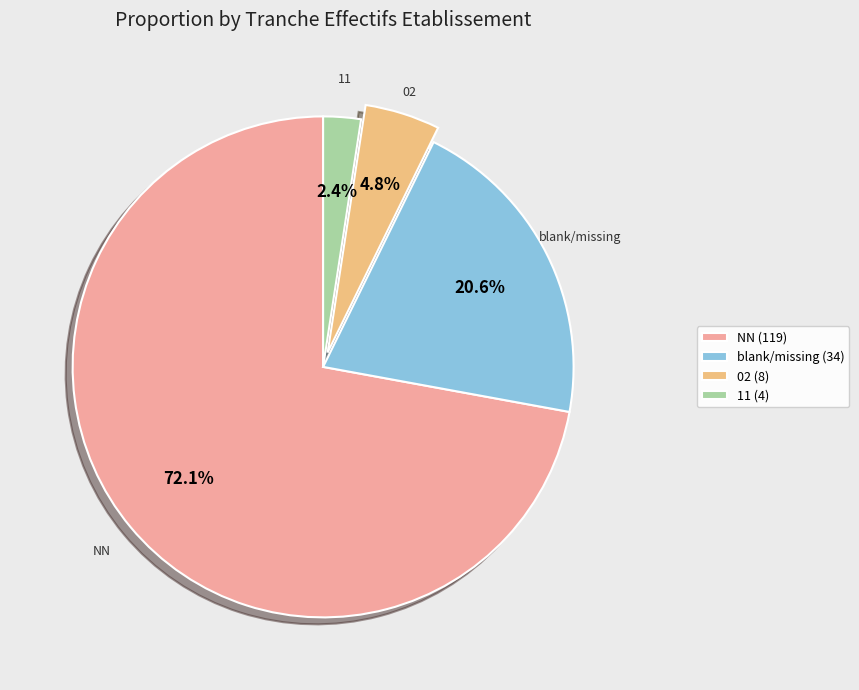

How many slices are in this pie chart?

4